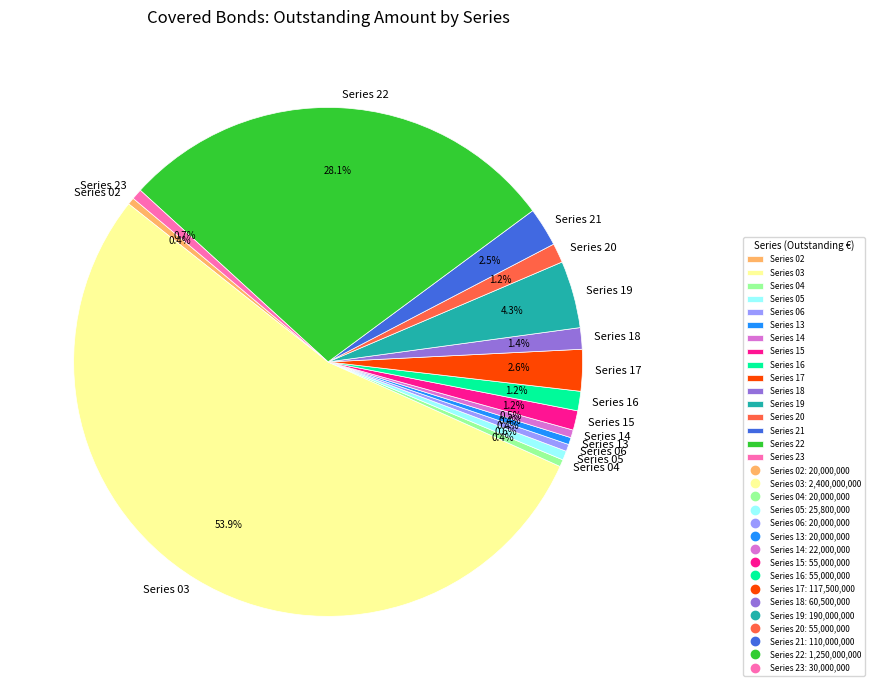

Is there a majority slice in this chart?

Yes